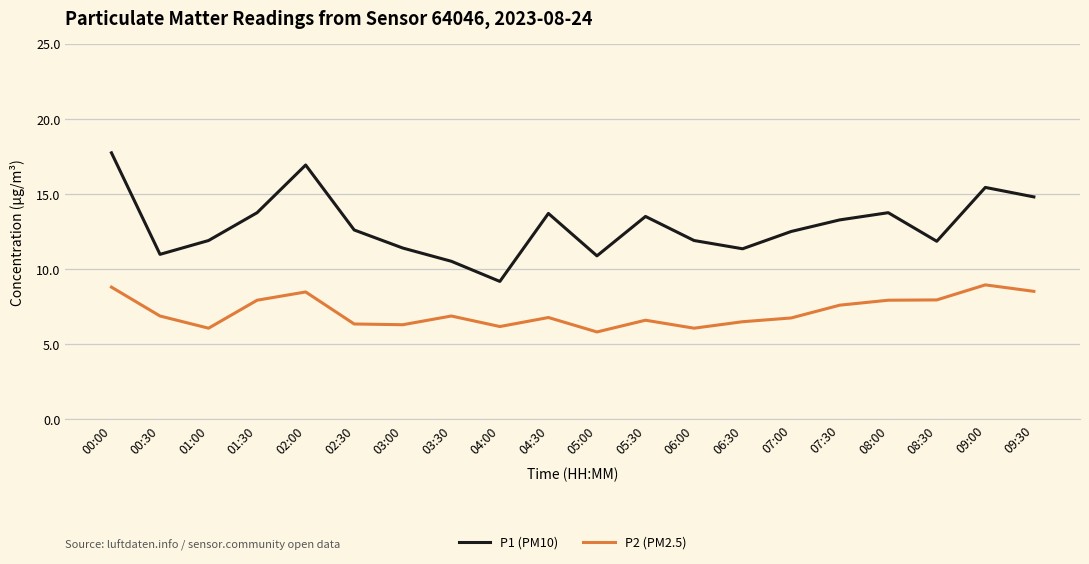

Which series has the largest total across all categories?

P1 (PM10)